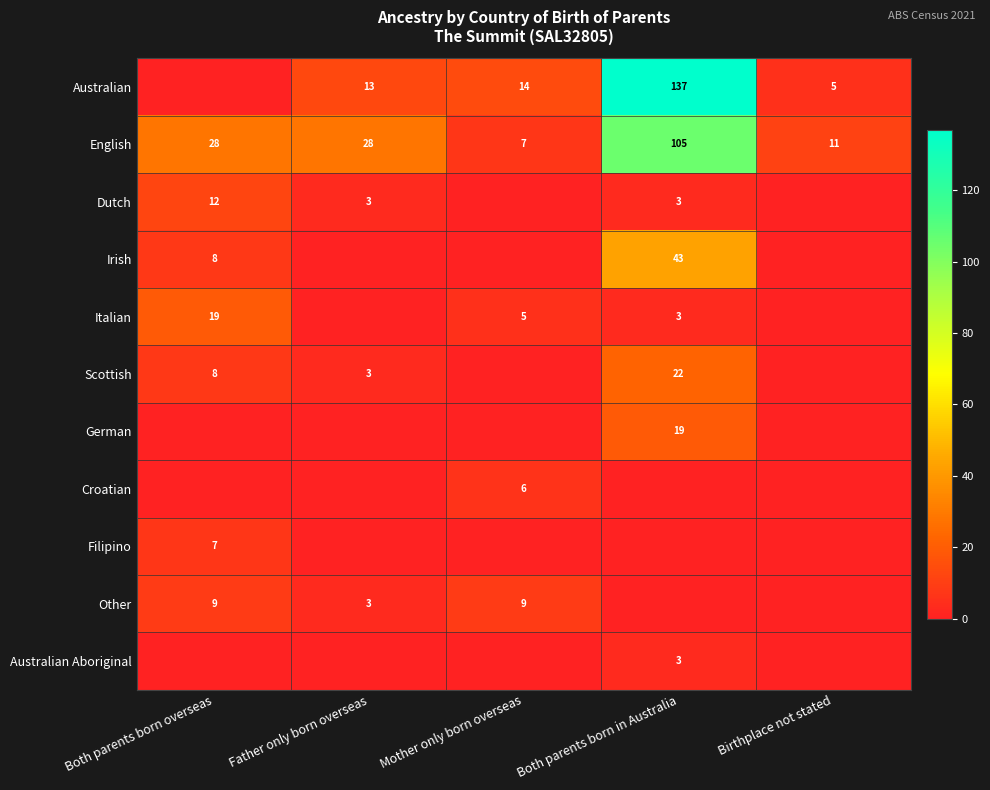

Is the value of Australian at Both parents born in Australia greater than the value of Australian Aboriginal at Both parents born in Australia?

Yes